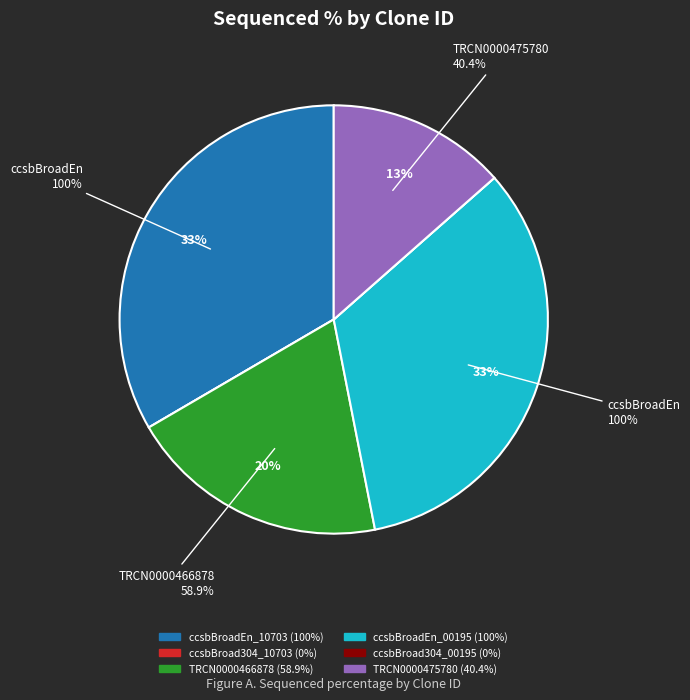

True or false: ccsbBroad304_00195 accounts for 13% of the total.

False